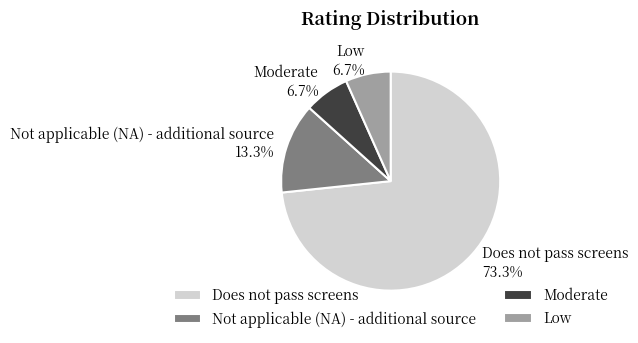

Which category accounts for the majority?

Does not pass screens